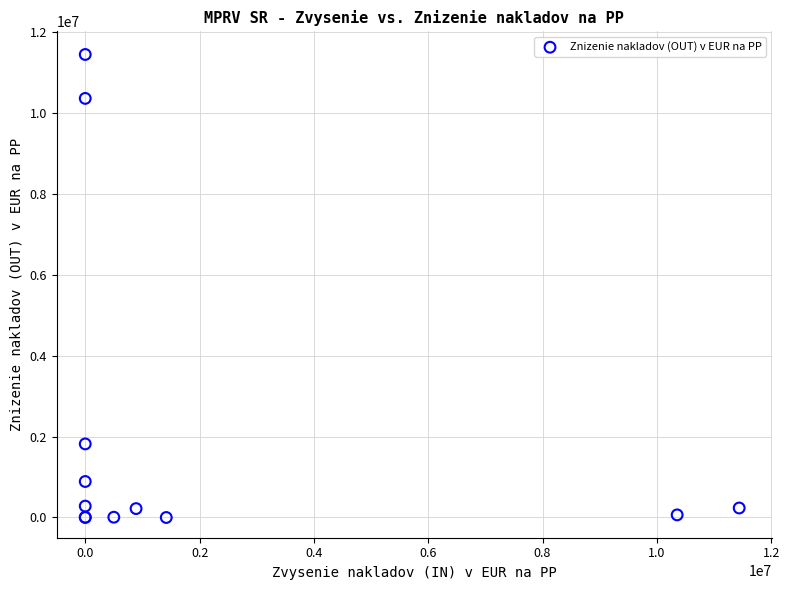

What Y value in the scatter plot is closest to 5719824?

1818000